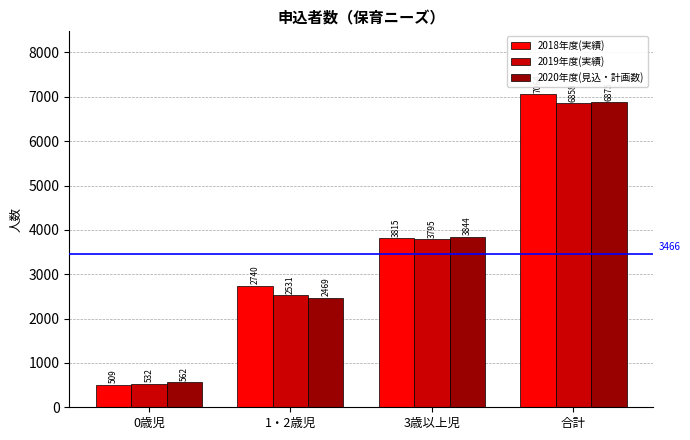

What are all the series names shown in the legend?

2018年度(実績), 2019年度(実績), 2020年度(見込・計画数)